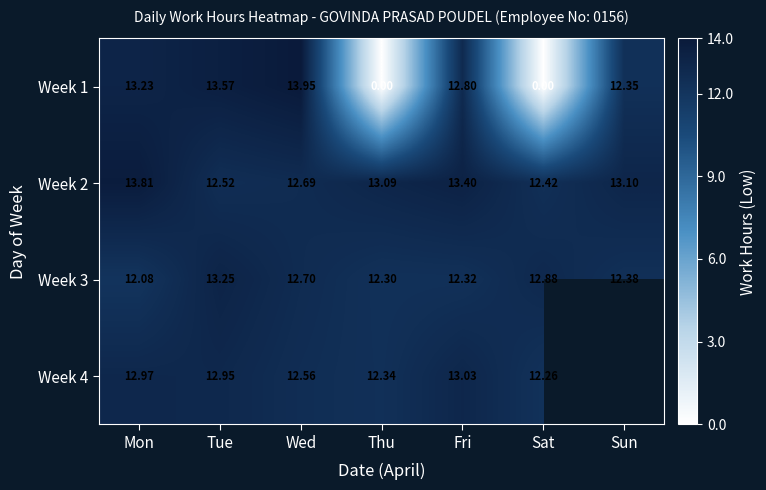

At which category is the sum across all series the highest?

Tue